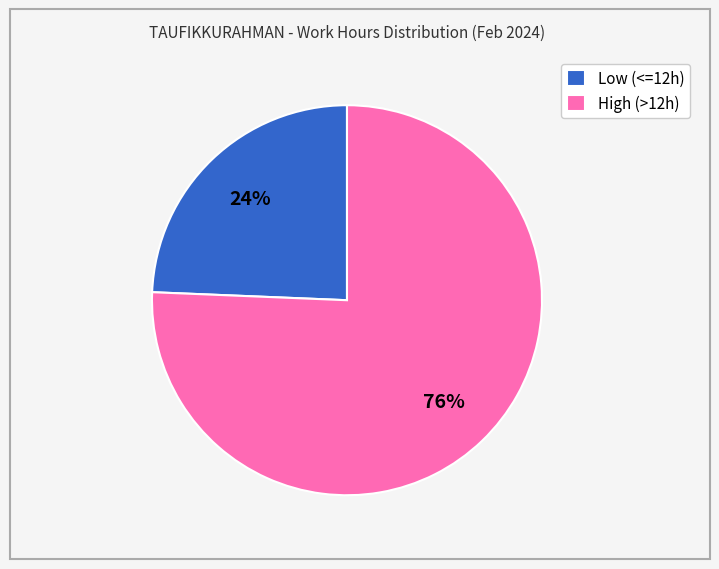

Rank the categories by value from lowest to highest.

Low (<=12h), High (>12h)